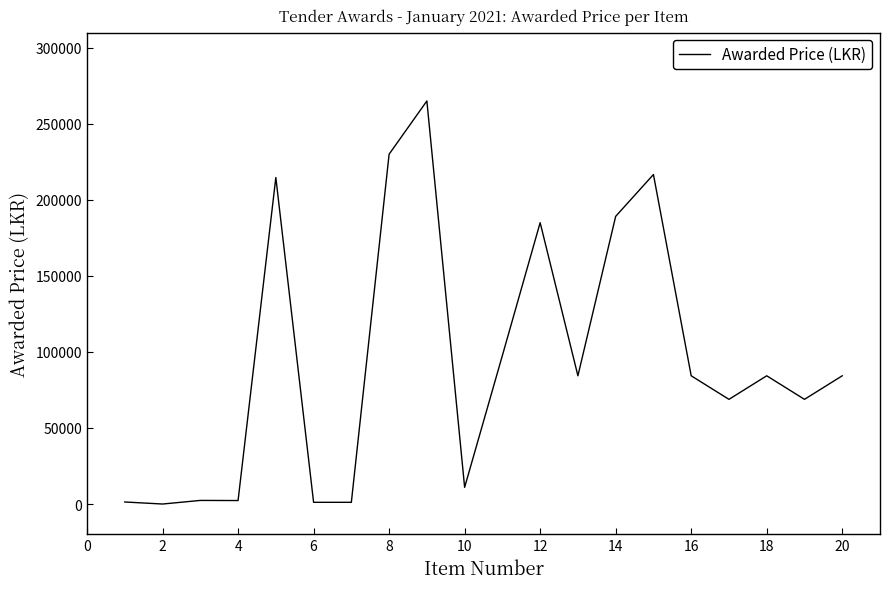

What is the greatest value displayed?

265000.0